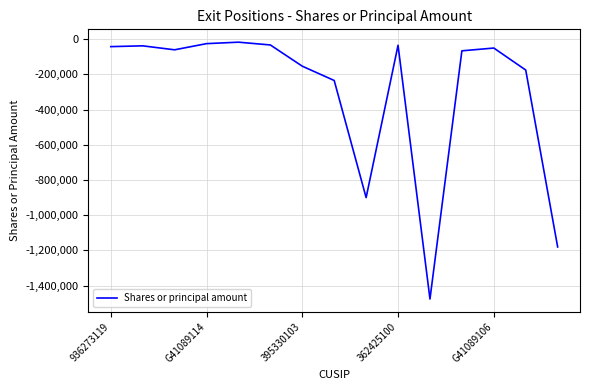

What is the difference between the maximum and minimum values?

1459606